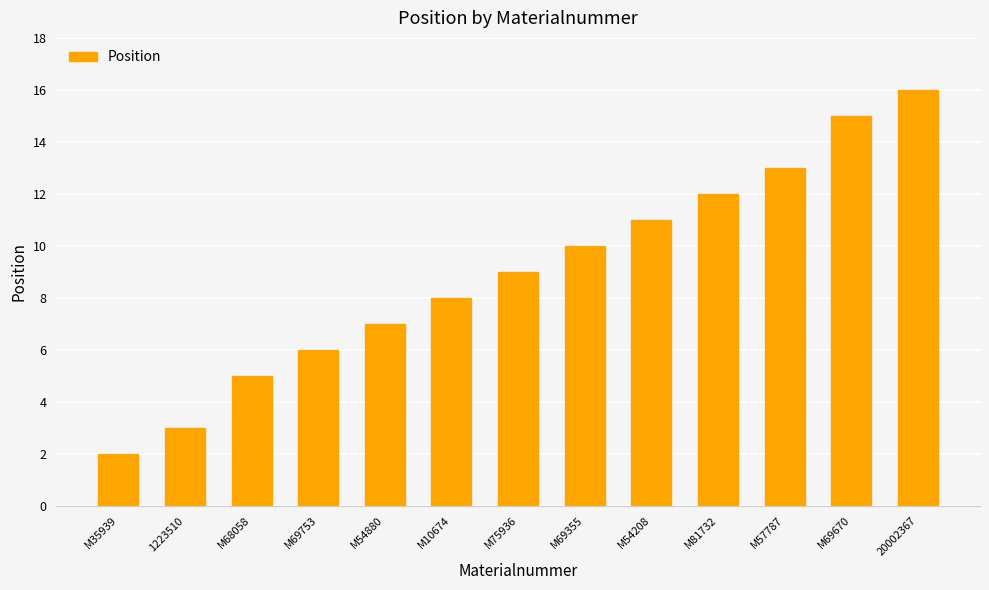

What is the average value?

9